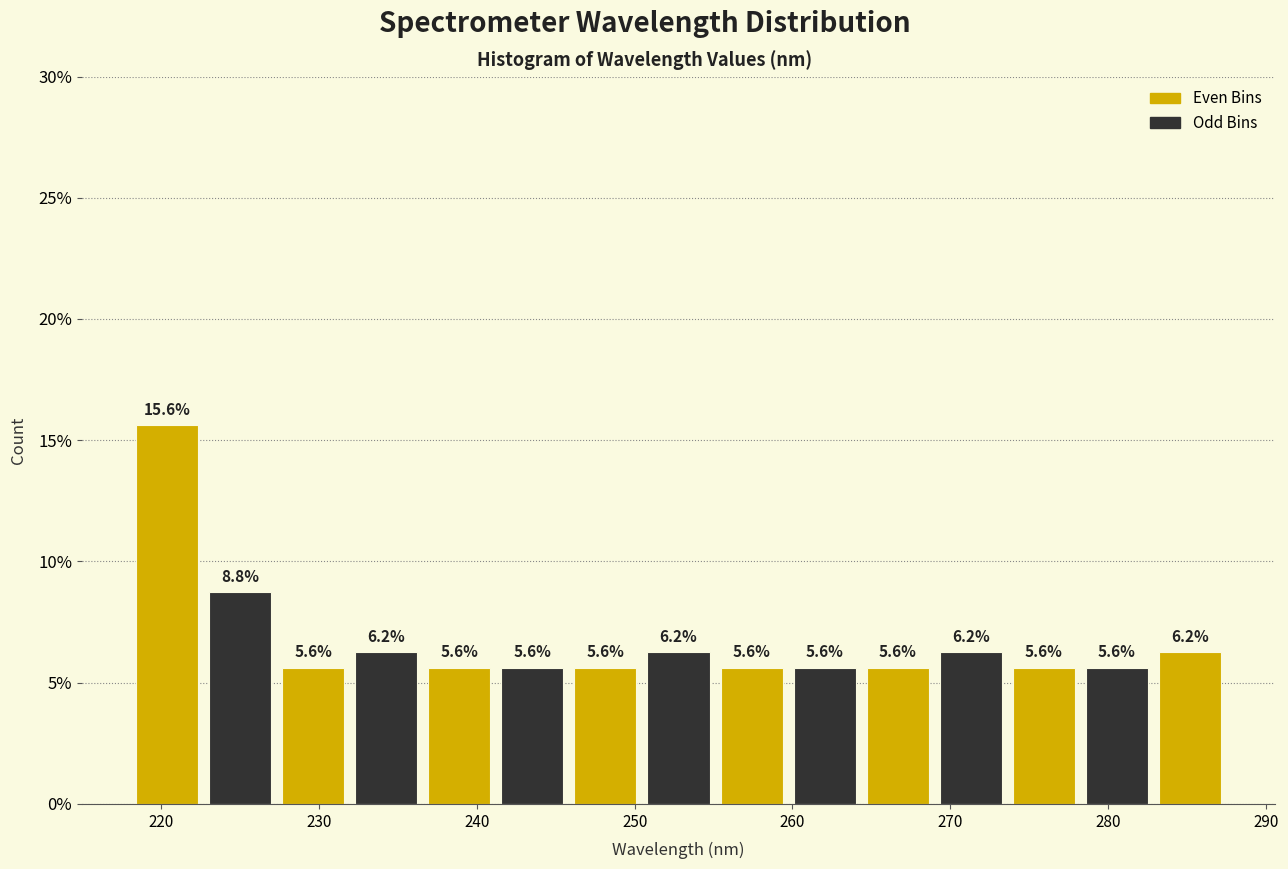

Reading left to right, transcribe this chart: for each bar, give the range it covers on the x-axis and its height. The bar edges are not printed on the chart, so give them approximately, as read against the axis.

218 to 223: 15.6
223 to 227: 8.8
227 to 232: 5.6
232 to 237: 6.2
237 to 241: 5.6
241 to 246: 5.6
246 to 250: 5.6
250 to 255: 6.2
255 to 260: 5.6
260 to 264: 5.6
264 to 269: 5.6
269 to 274: 6.2
274 to 278: 5.6
278 to 283: 5.6
283 to 288: 6.2